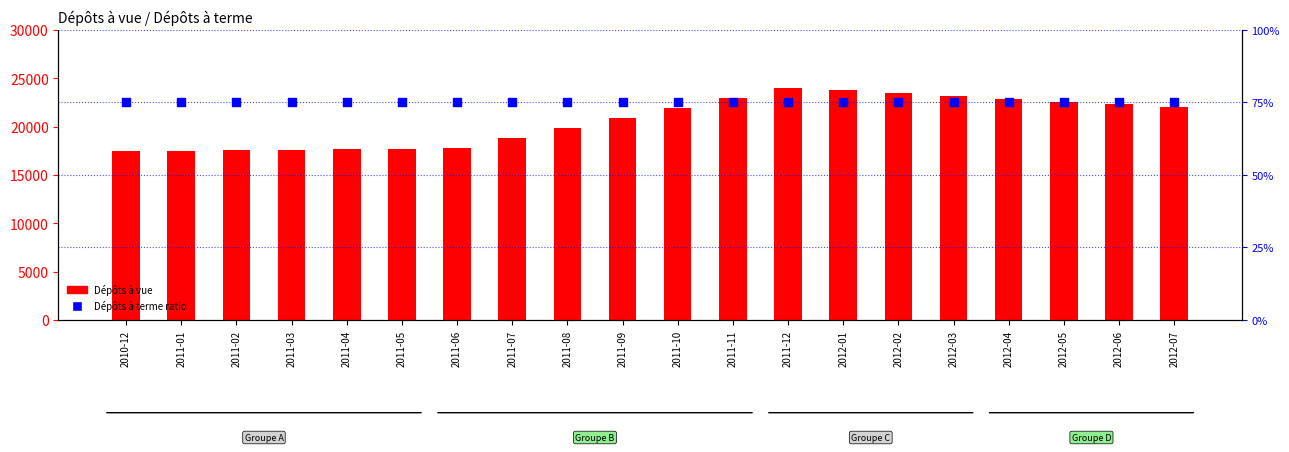

Which series contains the highest Y value?

Dépôts à vue